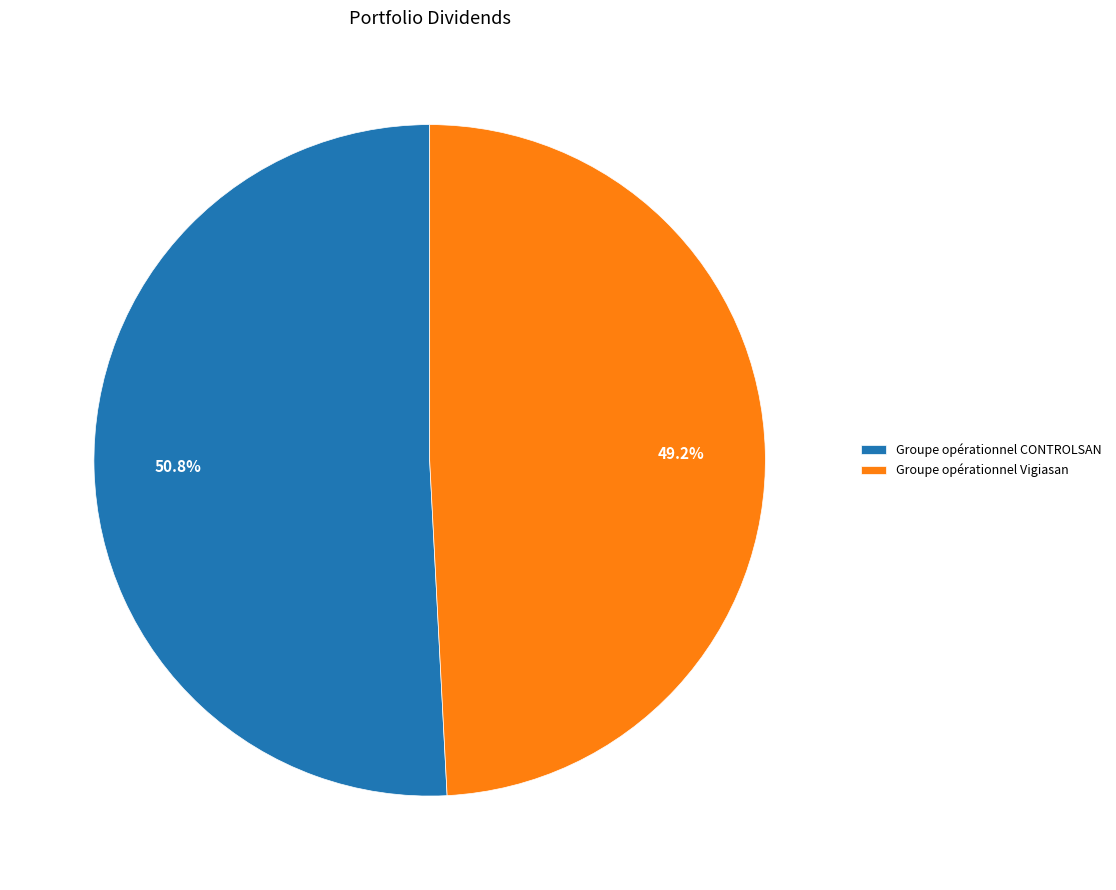

To the nearest percent, what is the difference between the Groupe opérationnel Vigiasan and Groupe opérationnel CONTROLSAN slice percentages?

2%